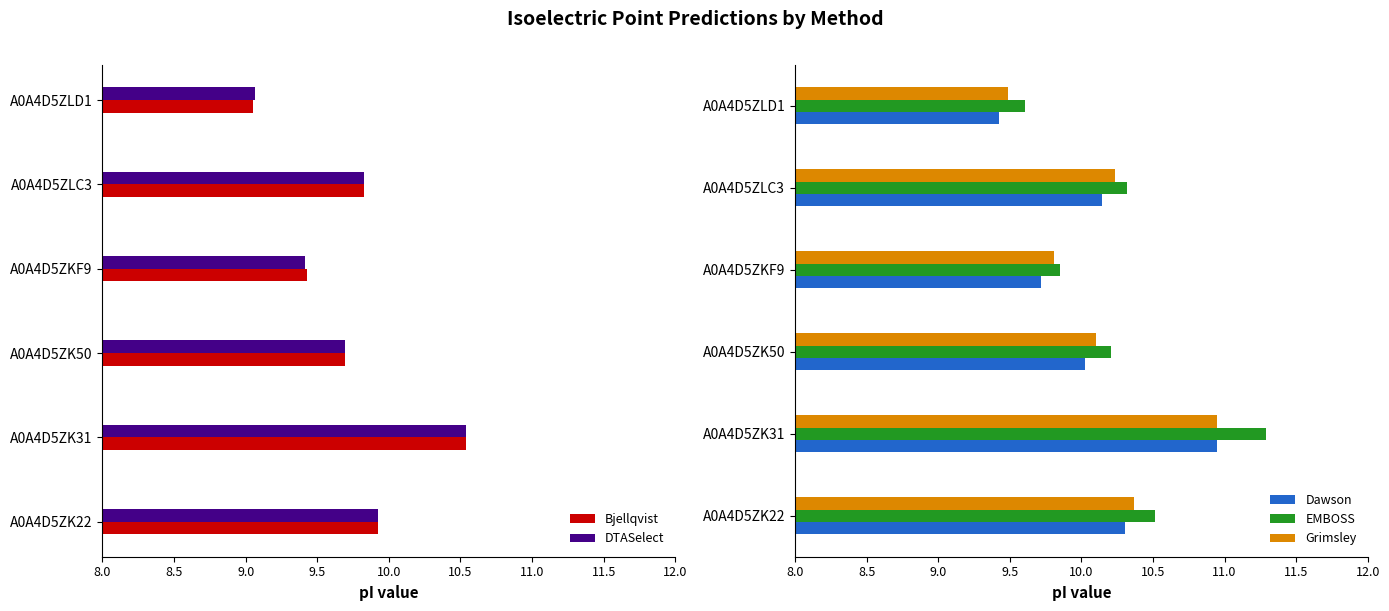

At which label does EMBOSS reach its peak?

A0A4D5ZK31